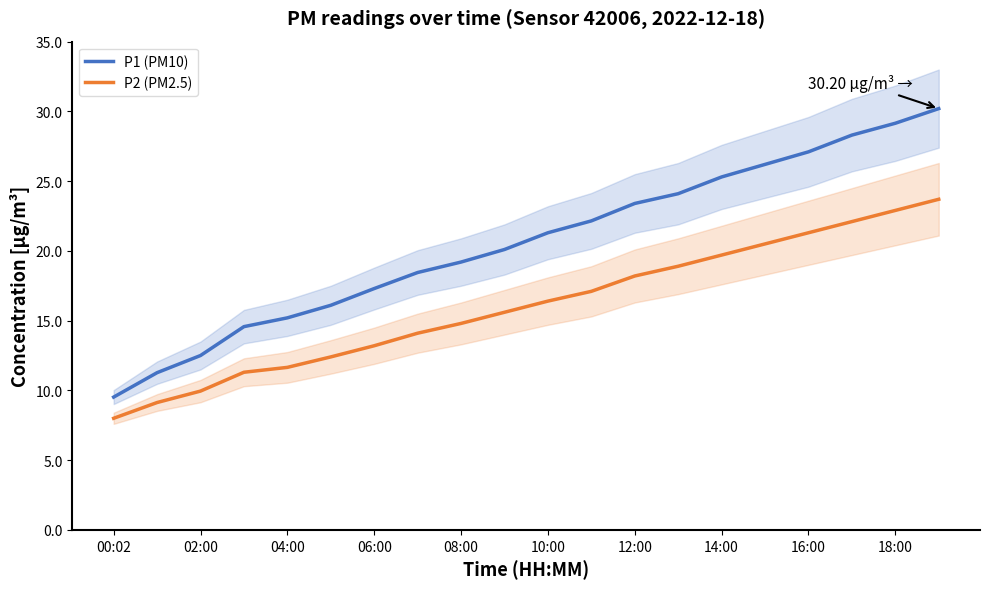

At how many categories does at least one series exceed 24?

7